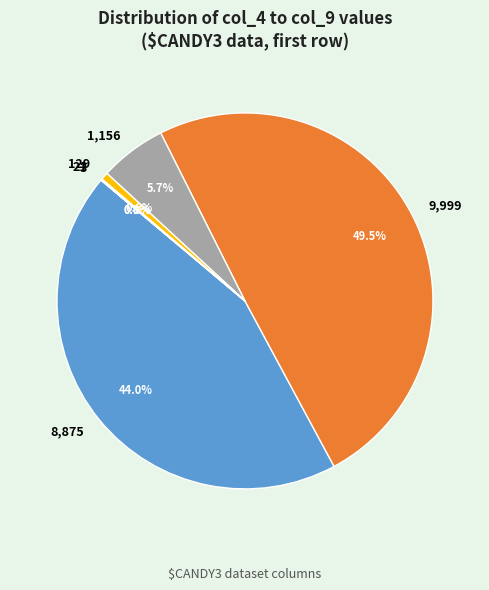

What percentage is NOT represented by 8,875?

56.0%